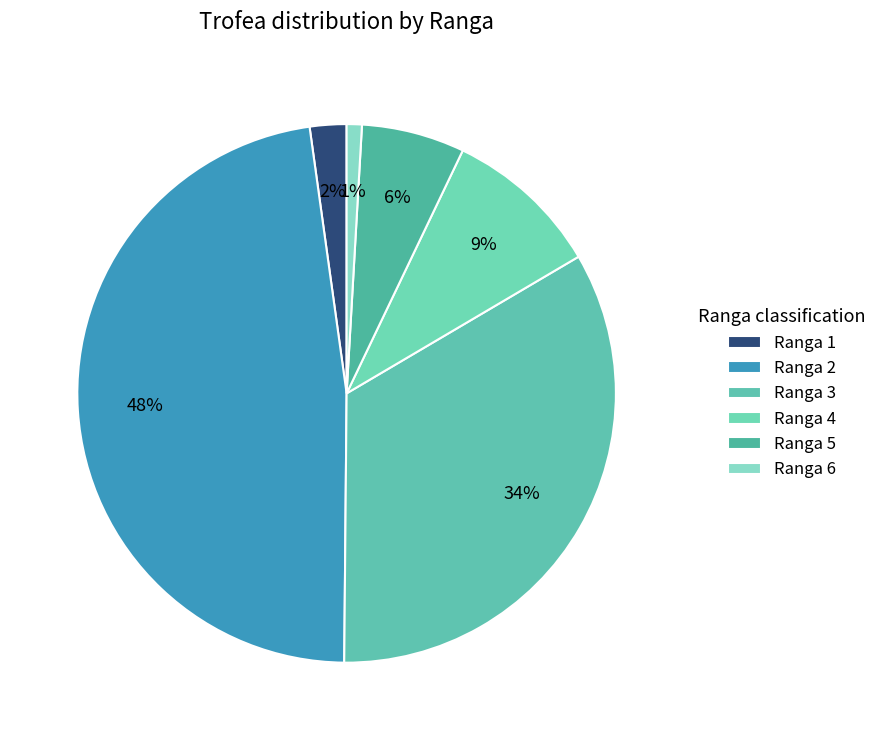

How many slices are in this pie chart?

6